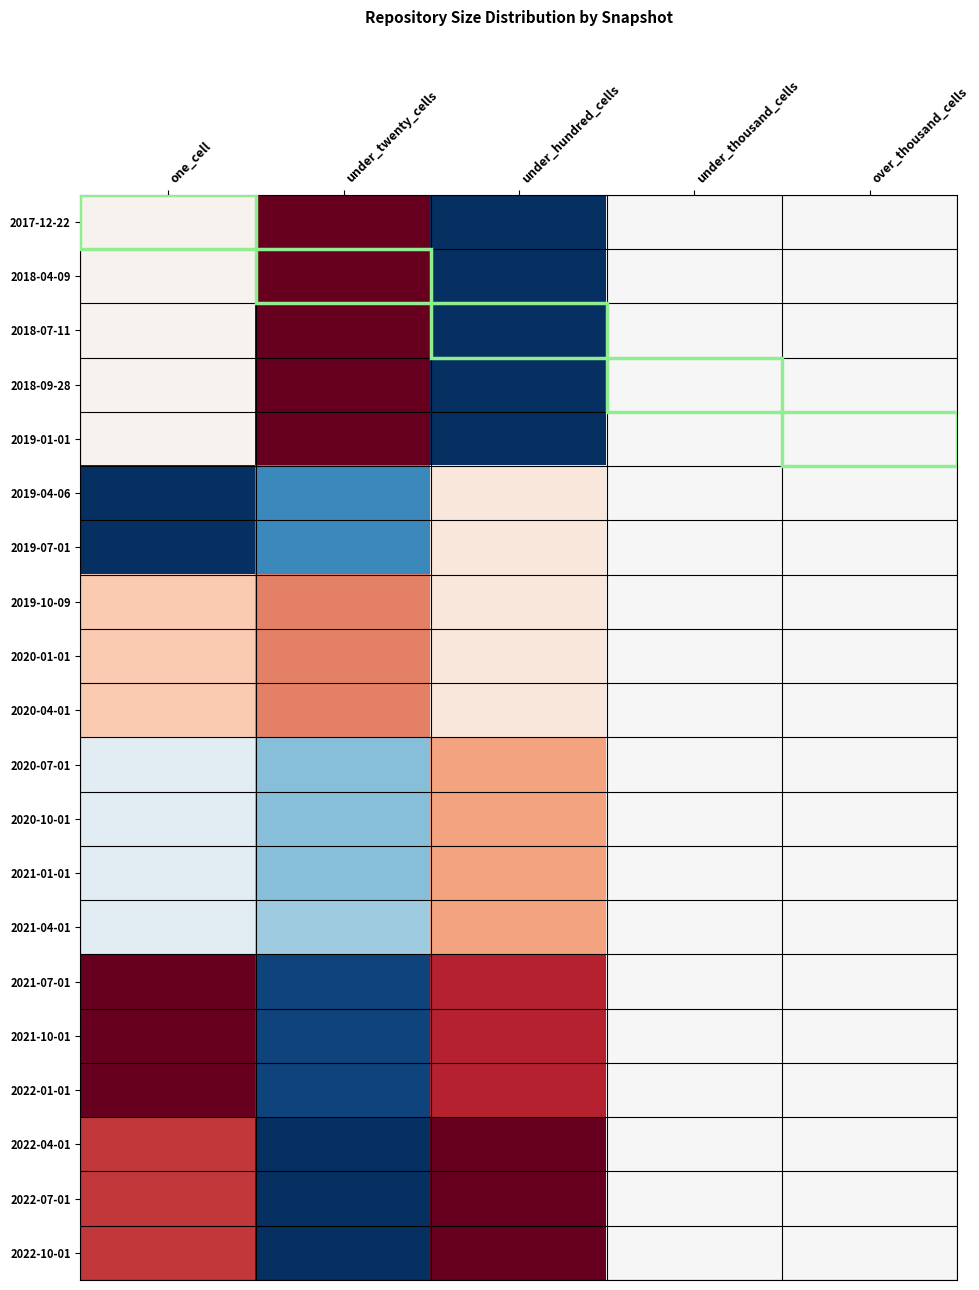

What is the greatest value displayed?

1.0